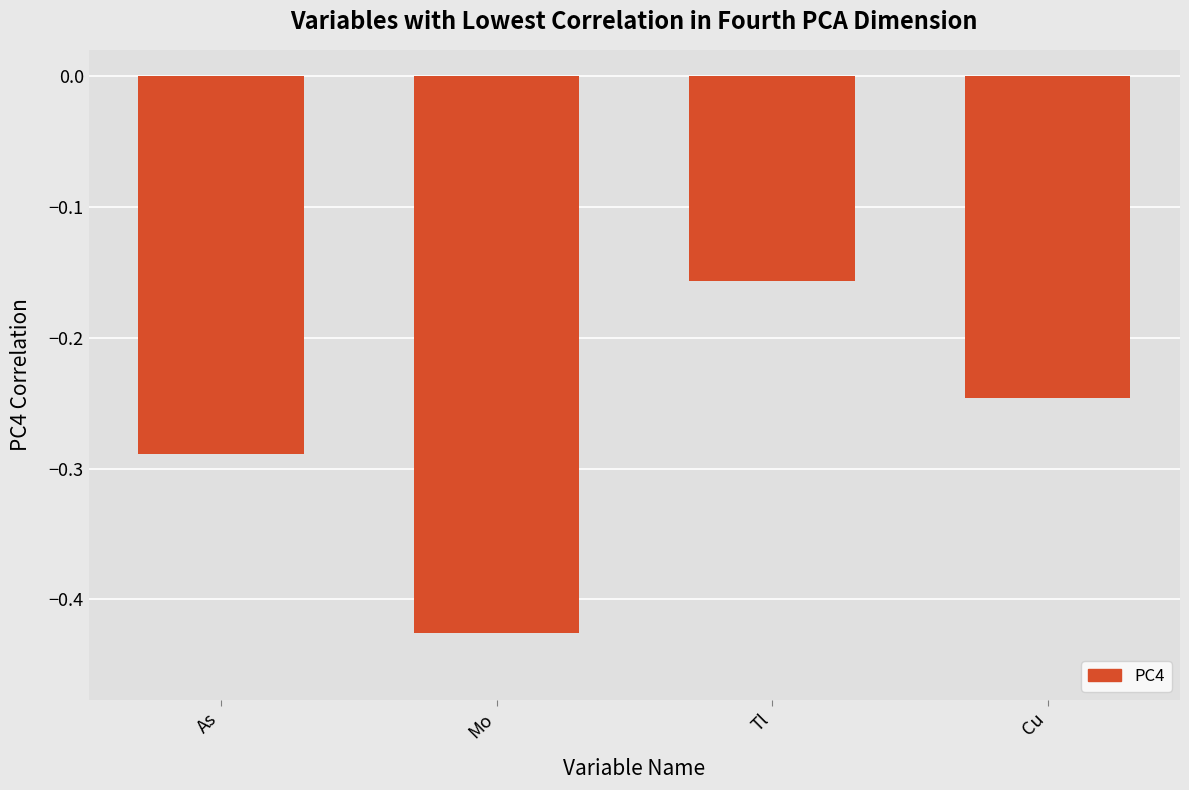

How many bars are there in total?

4